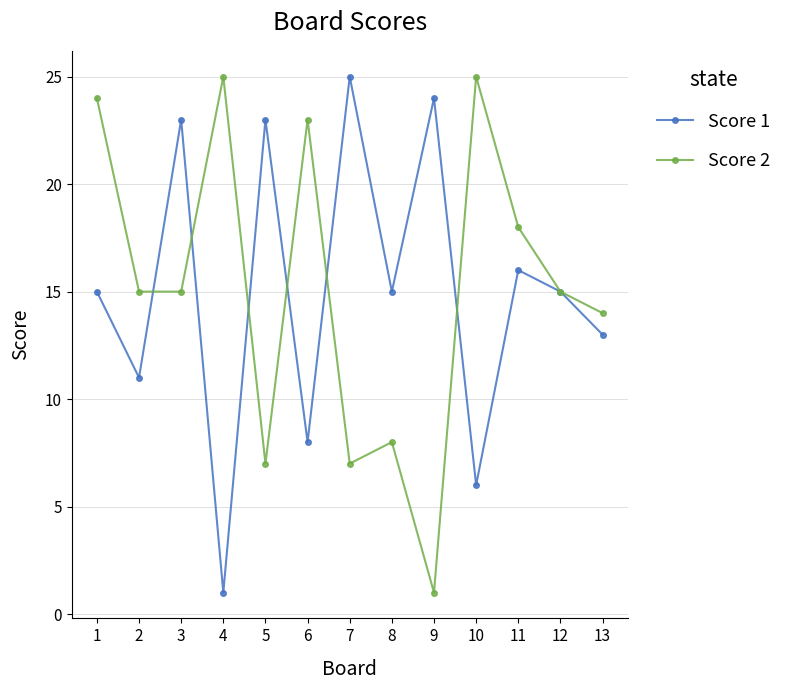

At 2, list the series in order from largest to smallest.

Score 2, Score 1